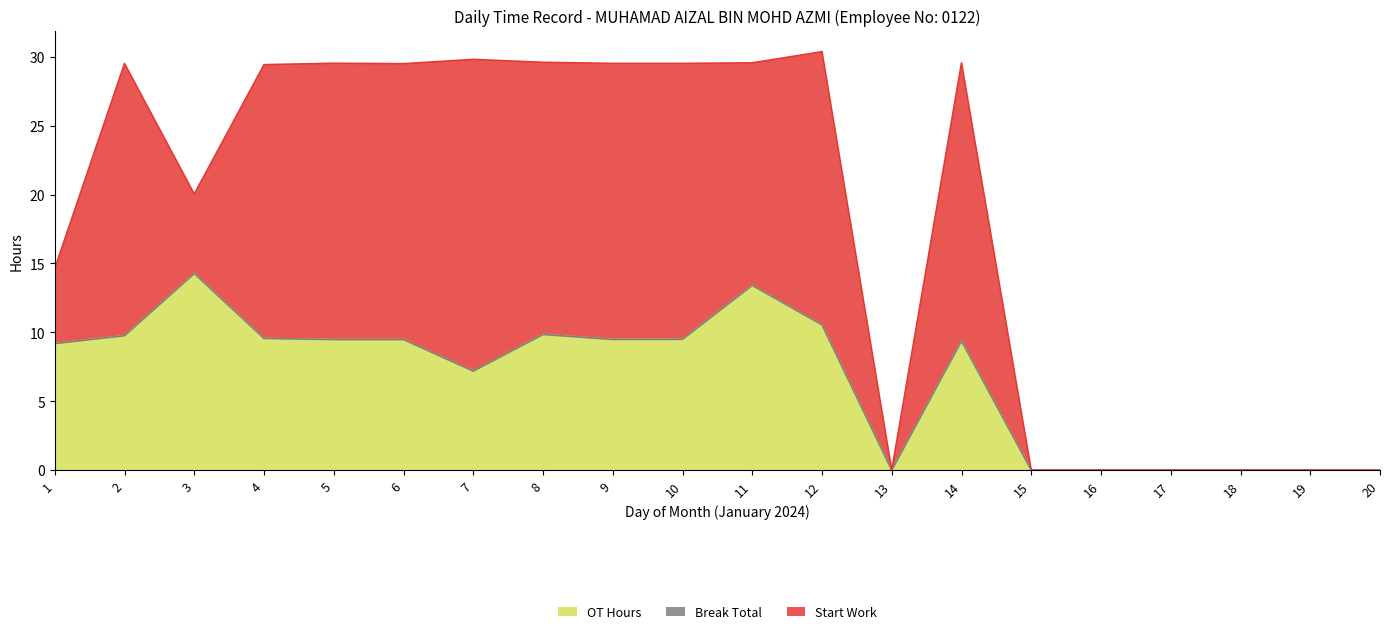

At which category is the sum across all series the highest?

12